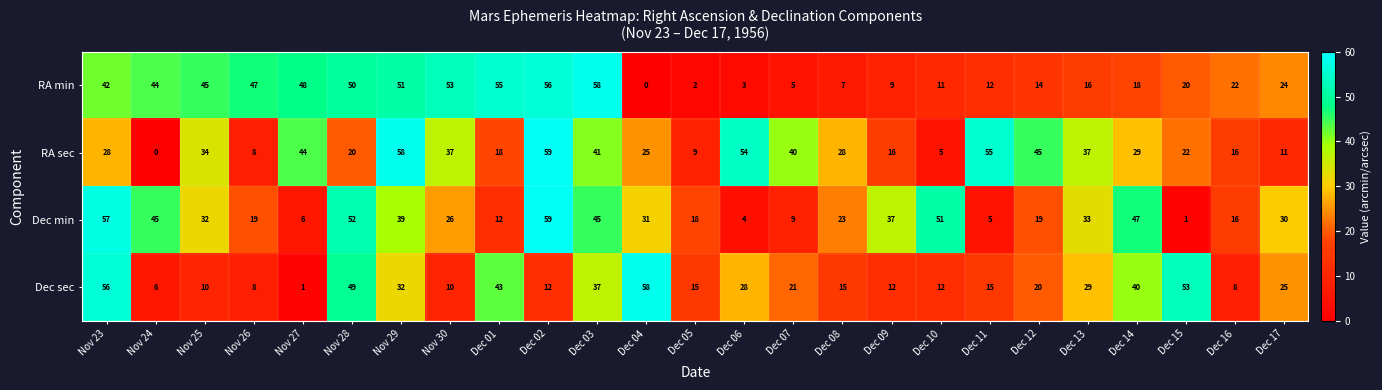

What is the average value of the Dec min series?

29